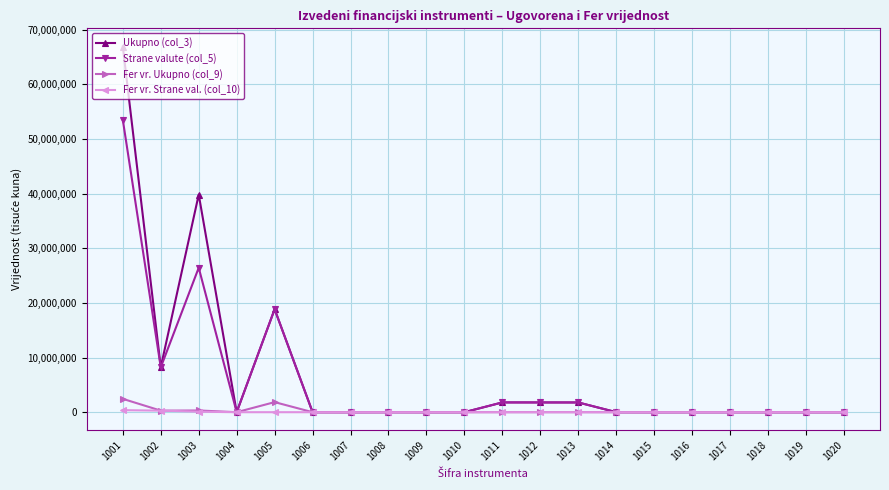

Which series has the widest spread of values?

Ukupno (col_3)